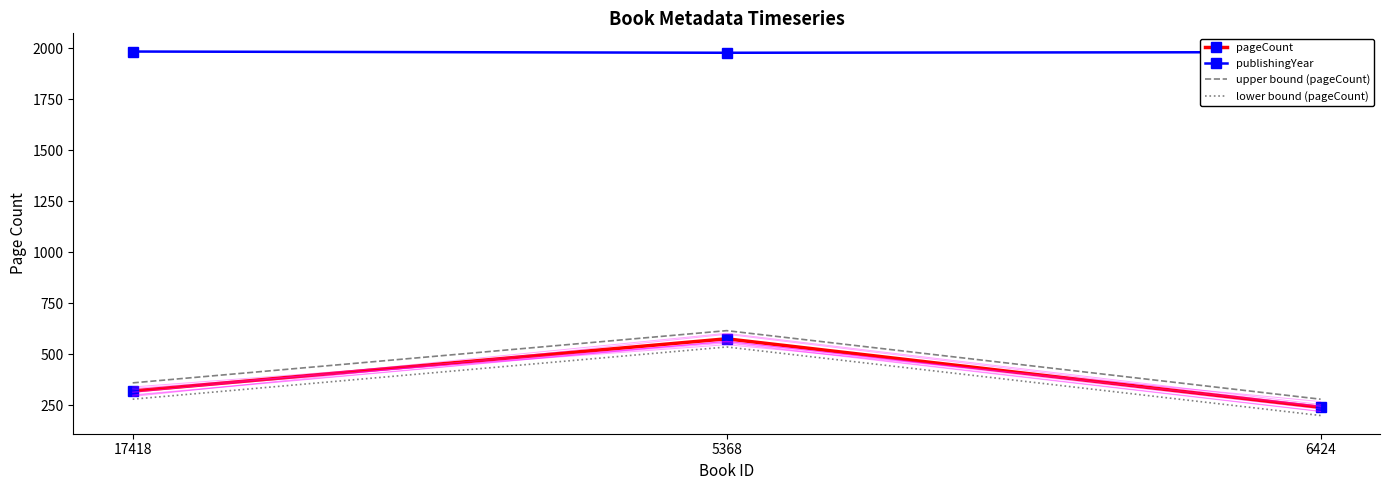

Count the number of data series in this chart.

4